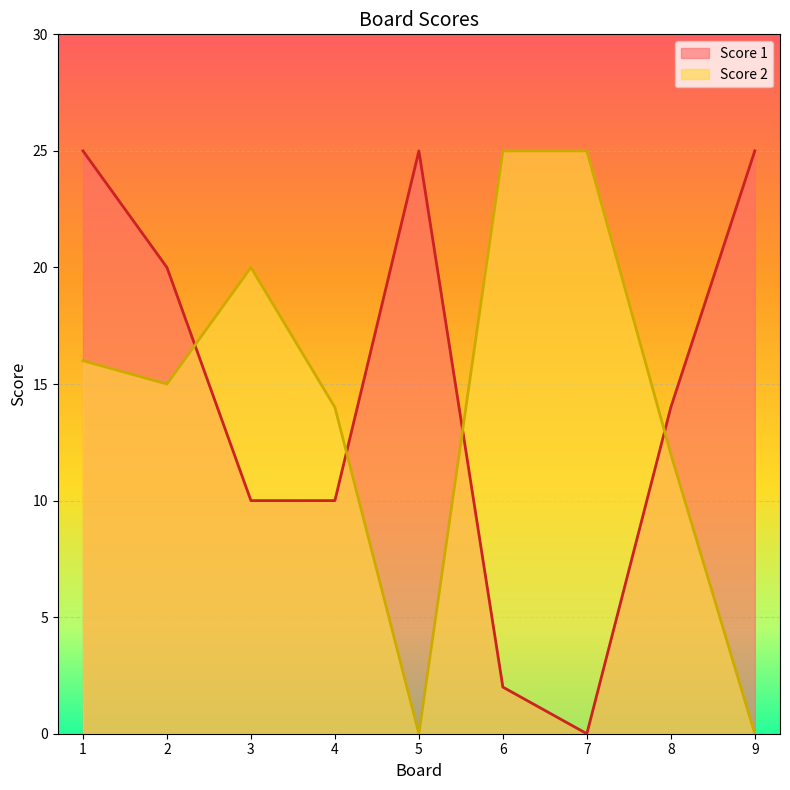

How many data points in Score 2 are less than 15?

4